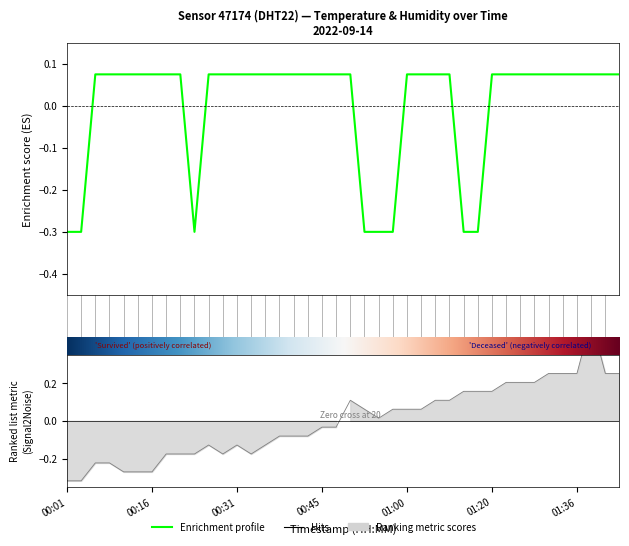

What is the highest value of the temperature series?

0.1